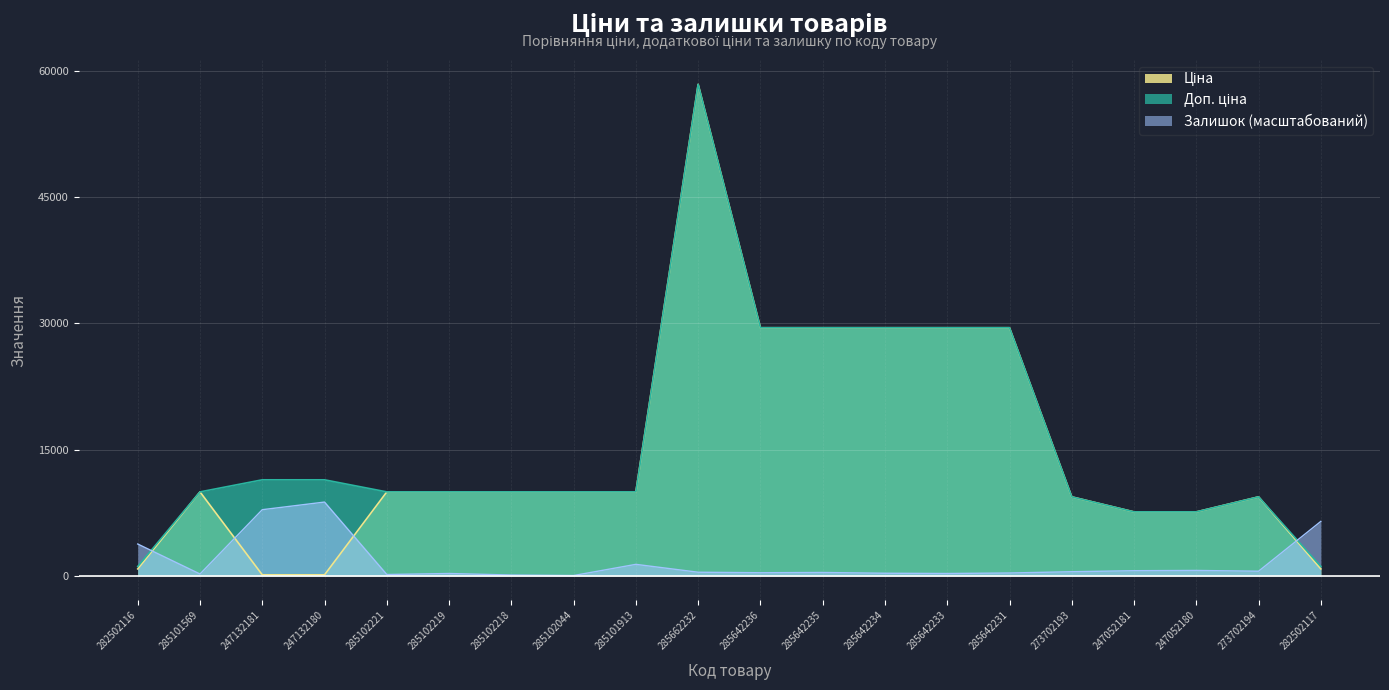

Which series has the widest spread of values?

Ціна